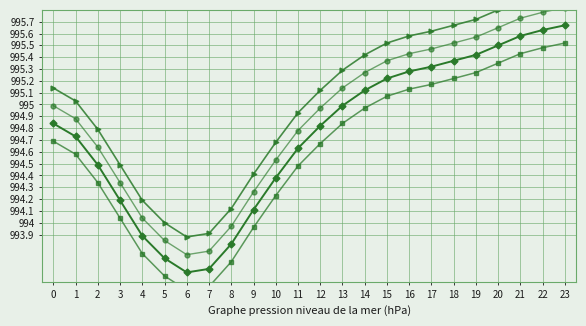

What is the value of the pressure_line_0 point at the 20th from the left?

995.4